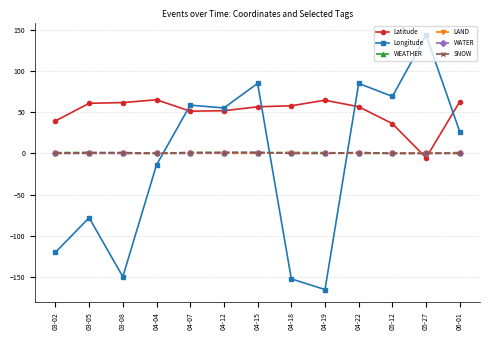

Which series changed the most between 04-12 and 05-27?

Longitude